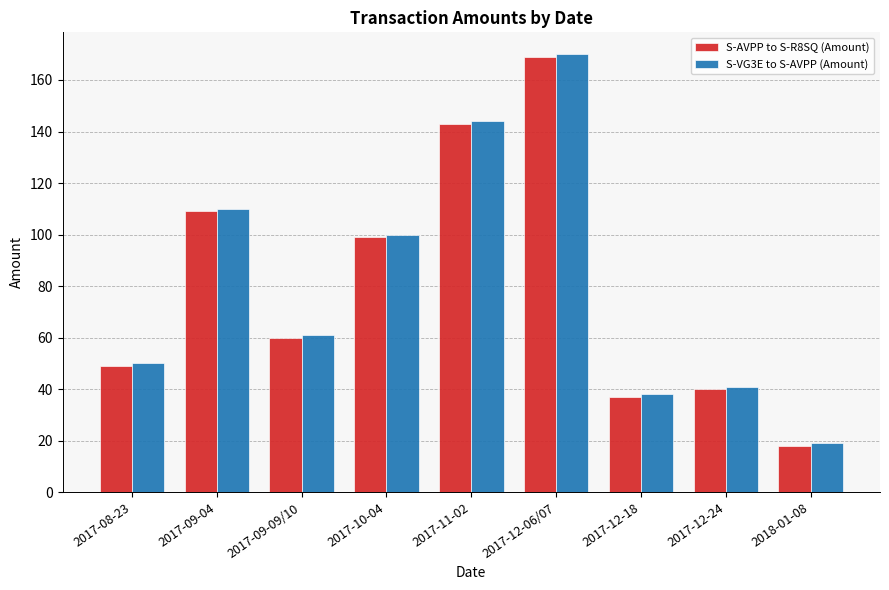

What value does the S-AVPP to S-R8SQ (Amount) series have at 2017-09-04?

109